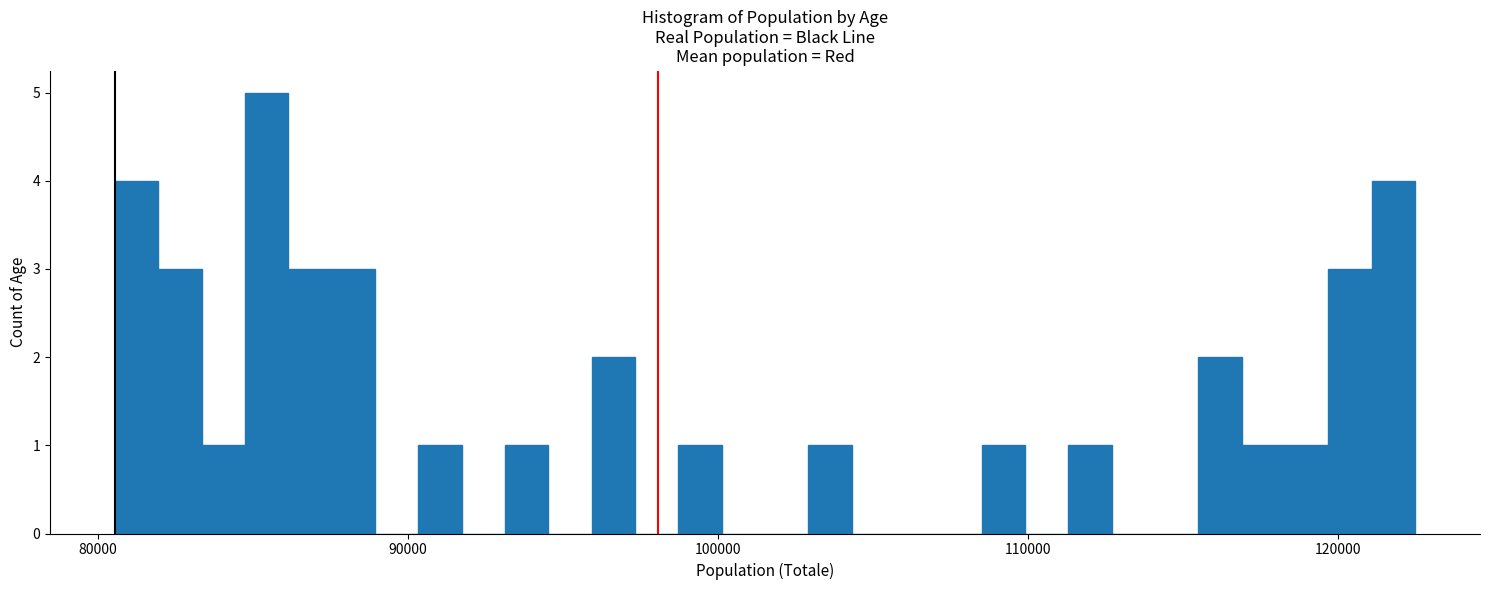

Around what value on the x-axis is the tallest bar? Give the approximate position of its centre, as read against the axis.

85000